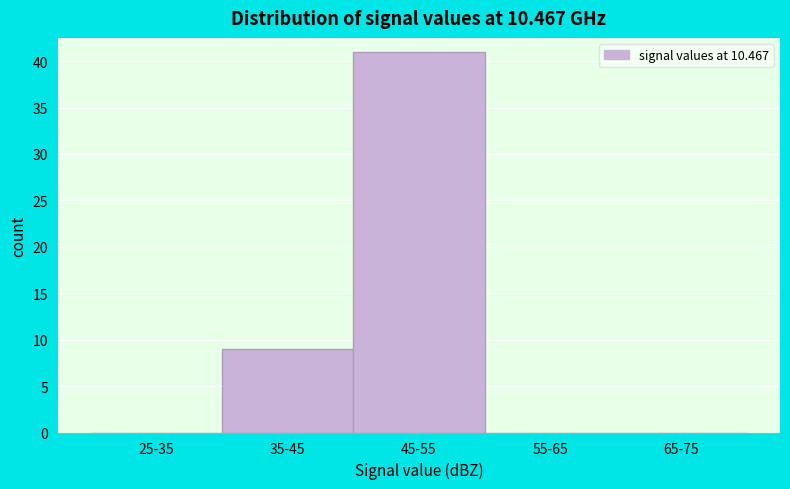

Reading left to right, extract all data points from this chart.

25-35=0	35-45=9	45-55=41	55-65=0	65-75=0